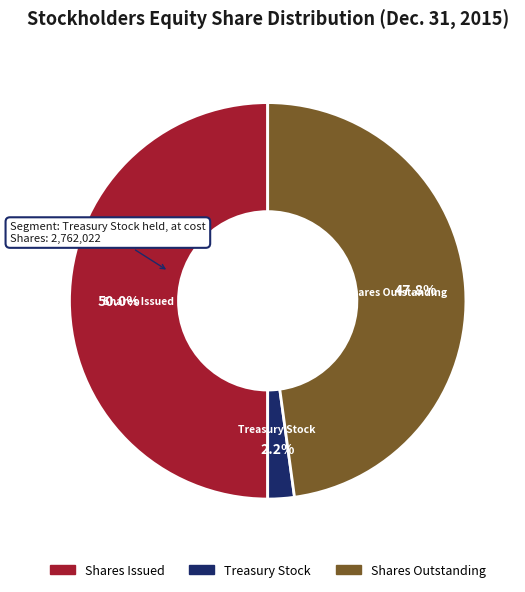

What is the smallest slice in the pie chart?

Treasury Stock held, at cost